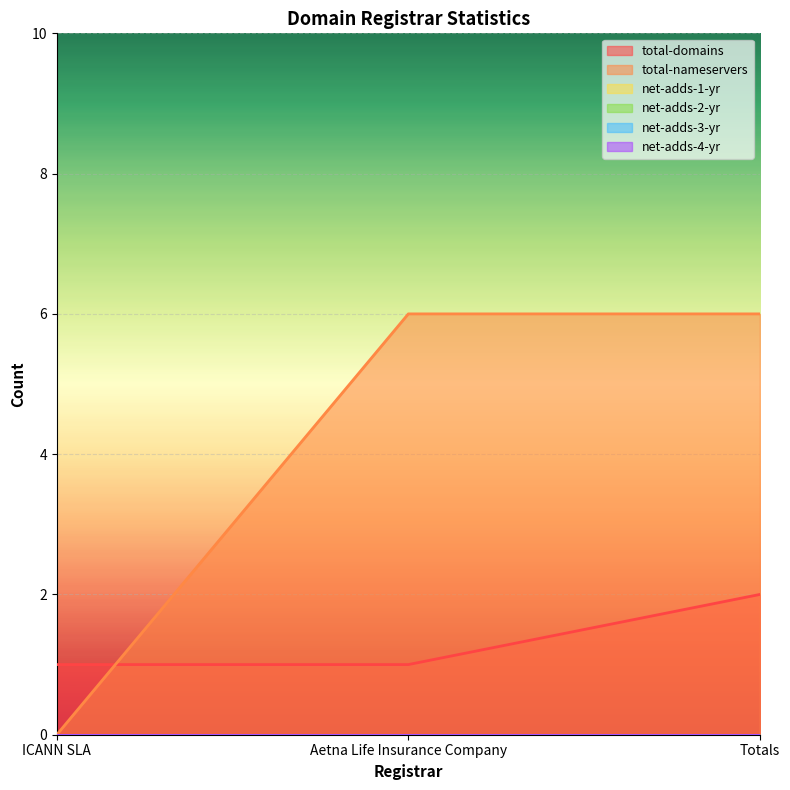

Is it true that net-adds-4-yr equals 0 at ICANN SLA?

True